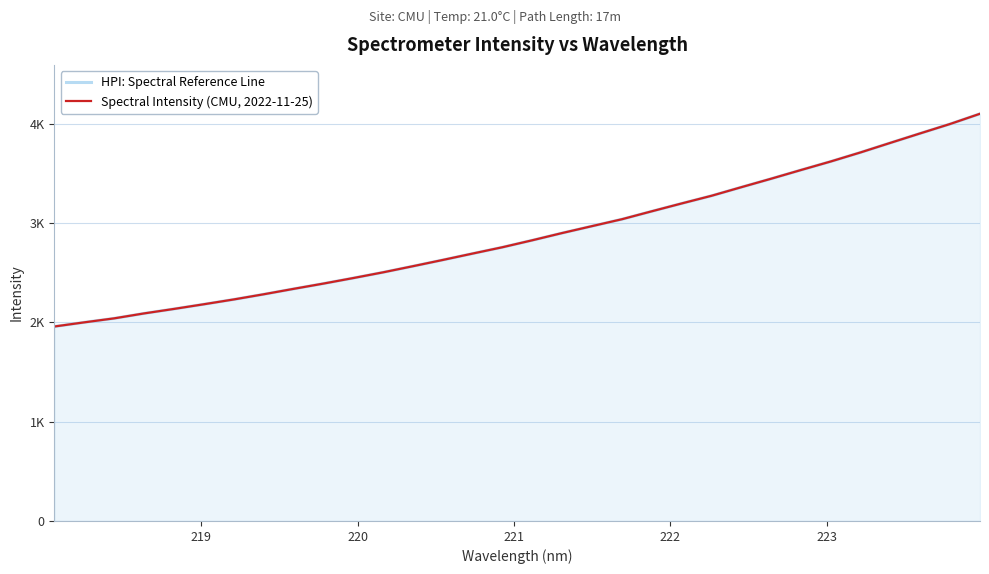

True or false: HPI: Spectral Reference Line and Spectral Intensity (CMU, 2022-11-25) intersect in this chart.

False